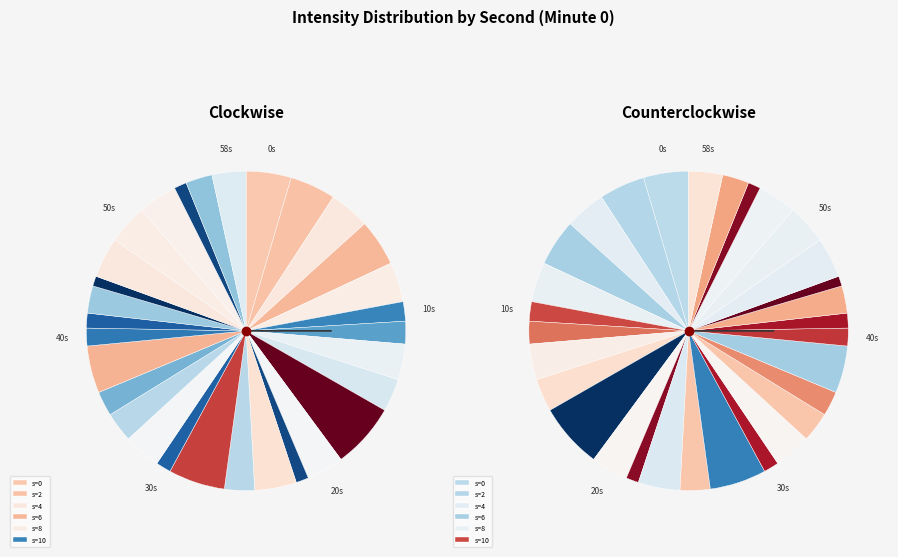

What is the change in value from 20 to 46?

-2.7